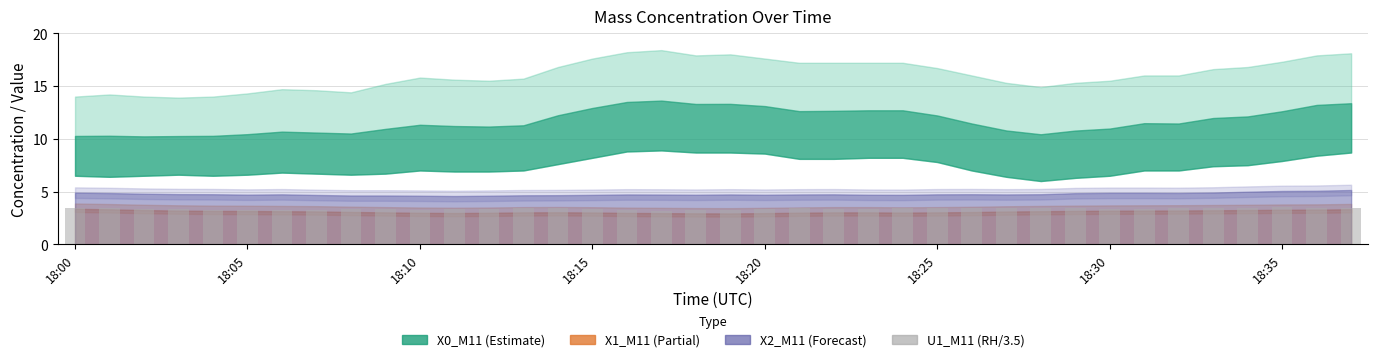

What is the greatest value displayed?

3.5